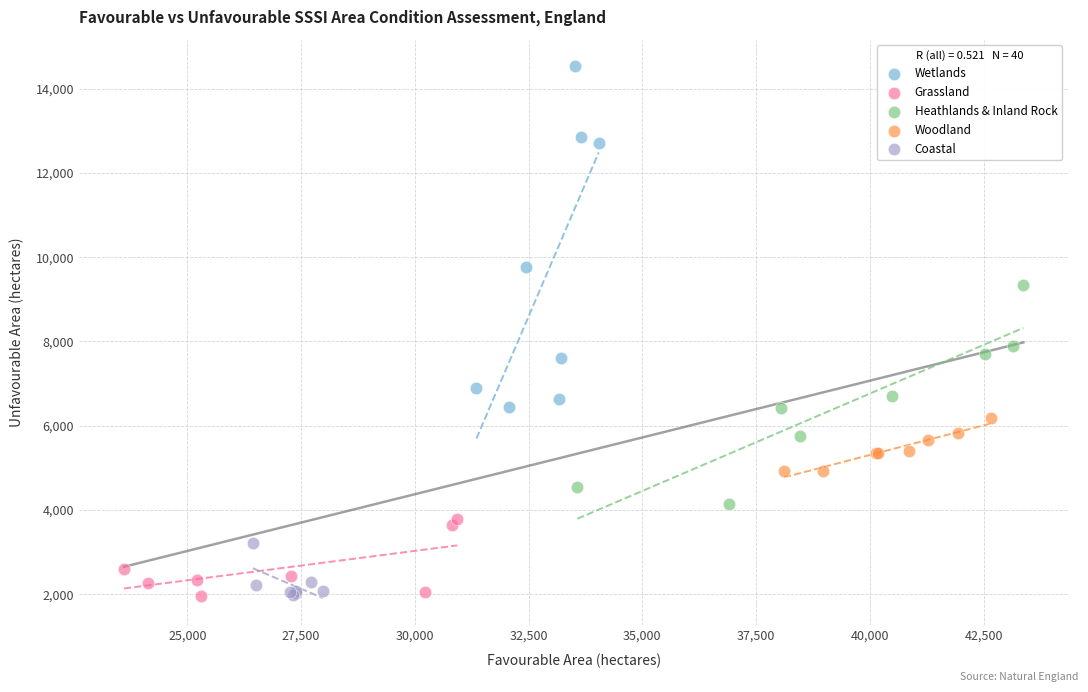

What are all the series names shown in the legend?

Wetlands, Grassland, Heathlands & Inland Rock, Woodland, Coastal